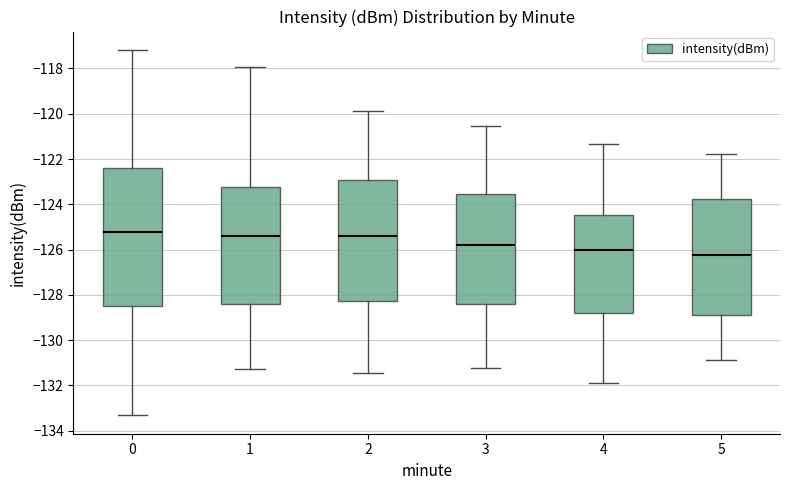

Reading left to right, read every box against the y-axis: the position of its median line, the range the box covers, and the ends of its whiskers. The values are not printed on the chart, so give them approximately, as read against the axis.

0: median -125.2, box -128.4 to -122.4, whiskers -133.4 to -117.2
1: median -125.4, box -128.4 to -123.2, whiskers -131.2 to -118.0
2: median -125.4, box -128.2 to -123.0, whiskers -131.4 to -119.8
3: median -125.8, box -128.4 to -123.6, whiskers -131.2 to -120.6
4: median -126.0, box -128.8 to -124.4, whiskers -131.8 to -121.4
5: median -126.2, box -128.8 to -123.8, whiskers -130.8 to -121.8